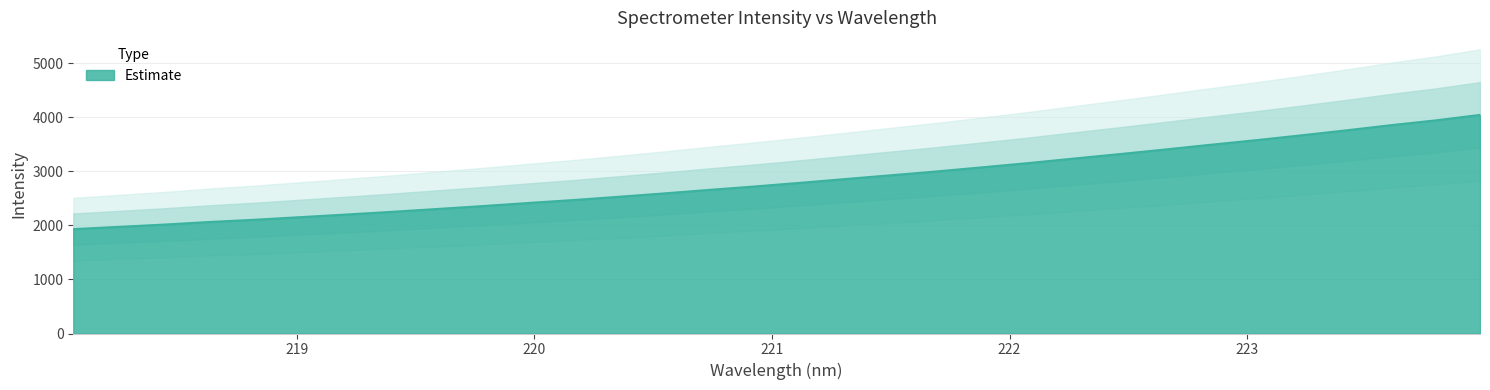

What is the ratio of the value at 220.1623 to the value at 219.2067?

1.1